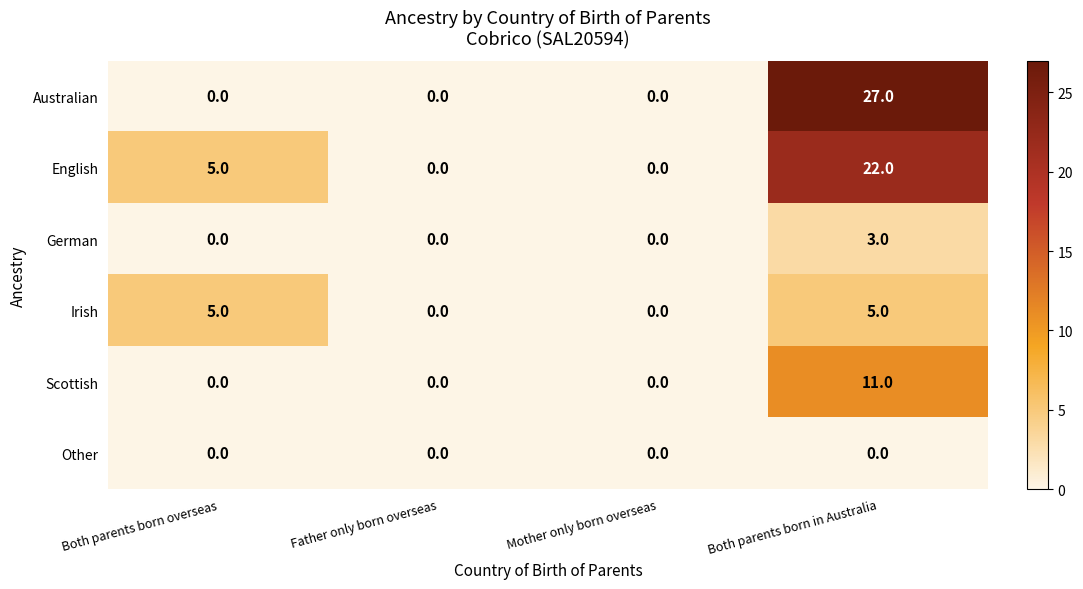

Is it true that German equals -1 at Both parents born overseas?

False